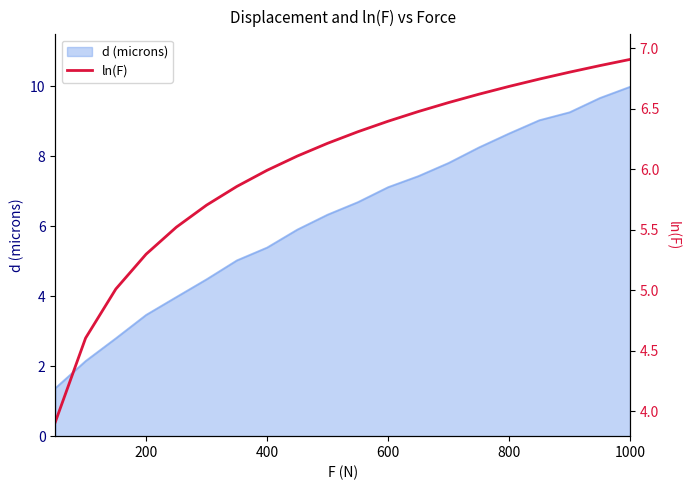

What is the lowest value of the d (microns) series?

1.4